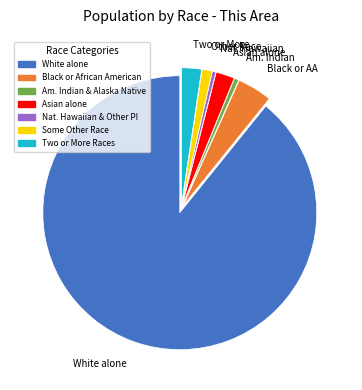

Does any single category account for the majority?

Yes